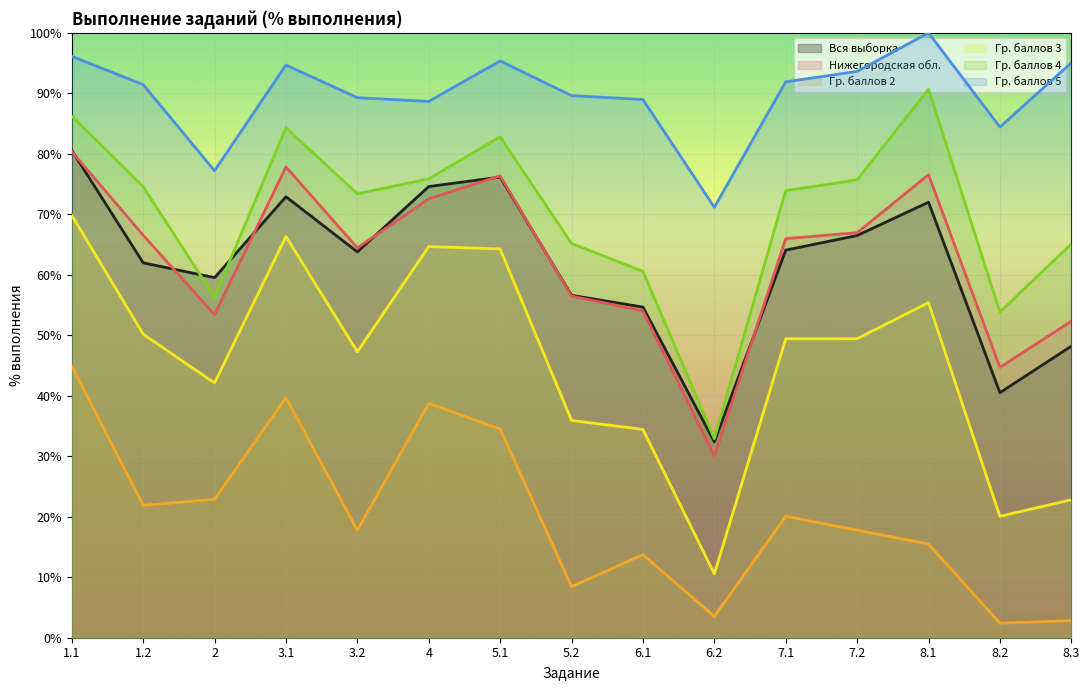

What is the greatest value displayed?

100.0